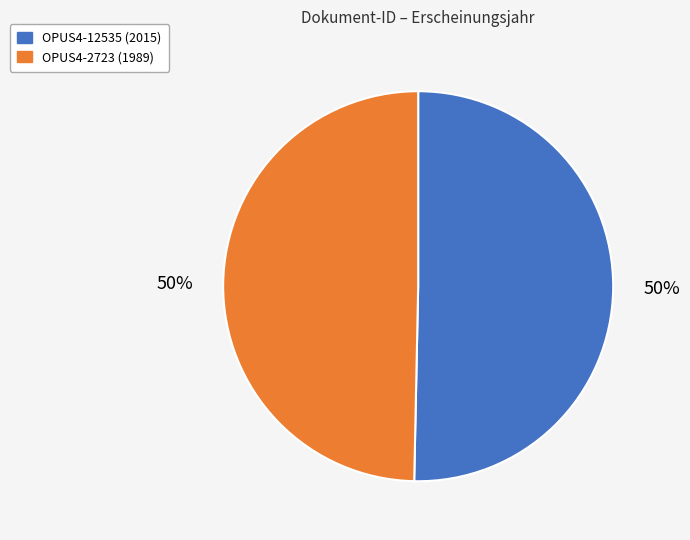

How many segments does this pie chart have?

2